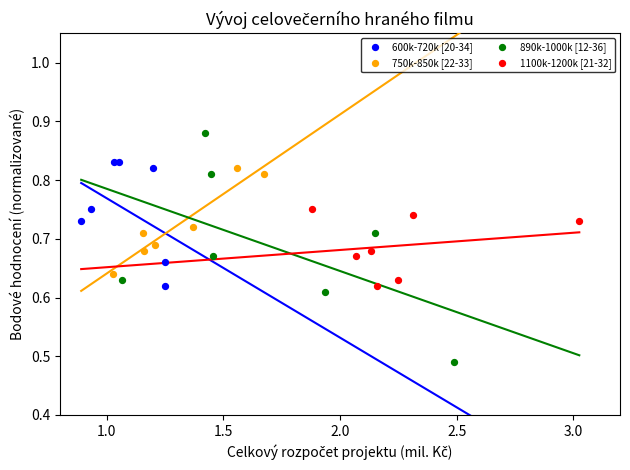

Which series reaches the minimum Y coordinate?

890k-1000k [12-36]